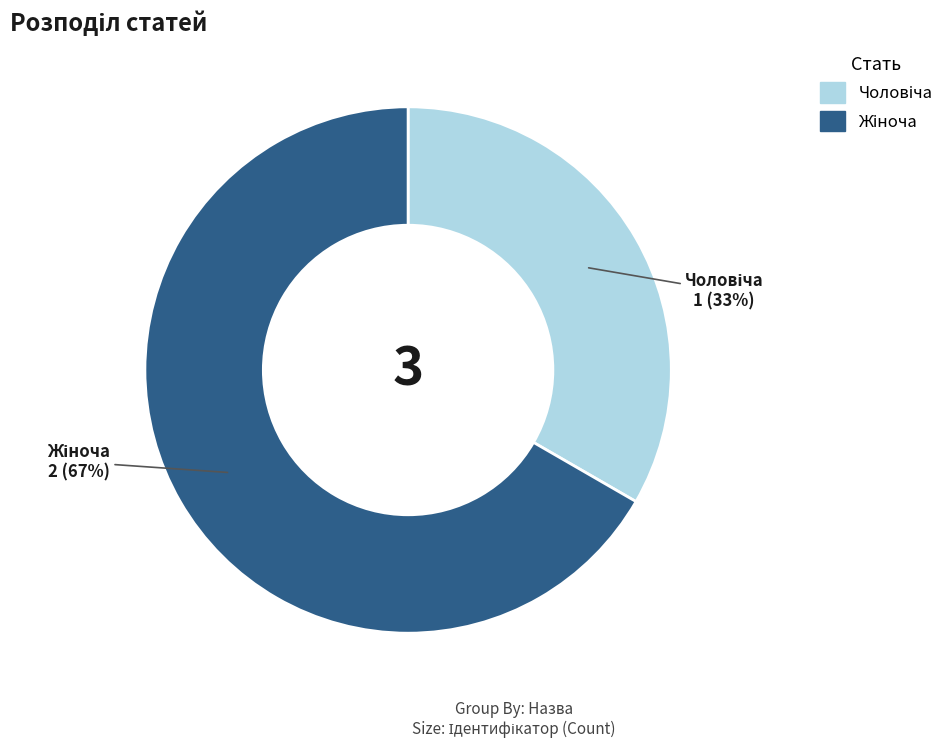

To the nearest percent, what is the average slice percentage?

50%